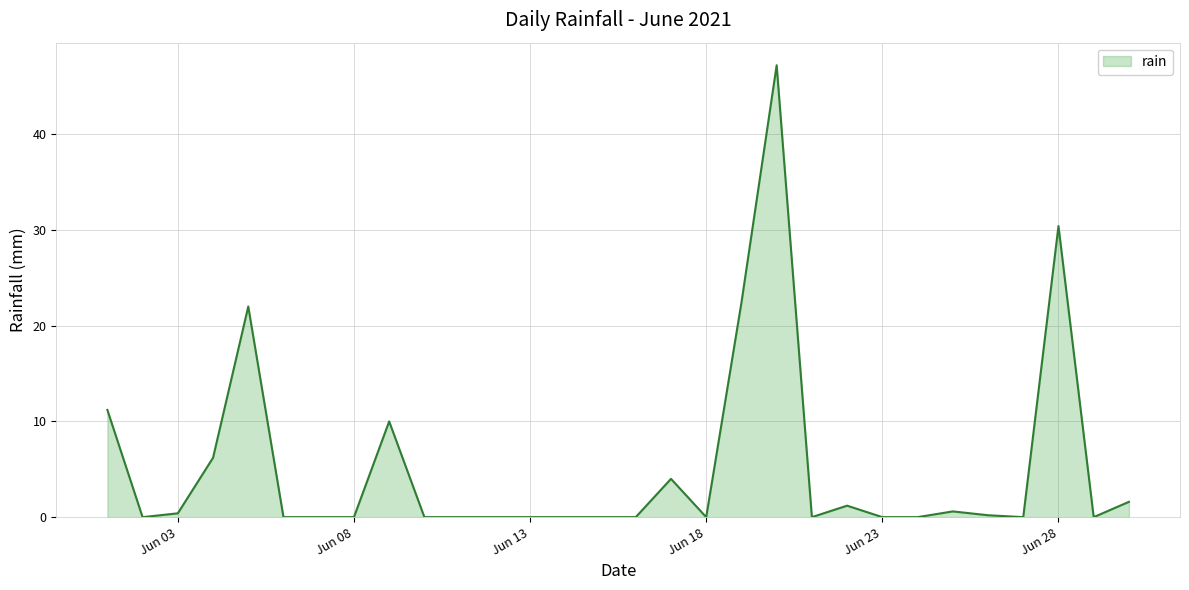

What is the difference between the second highest and second lowest values?

30.4